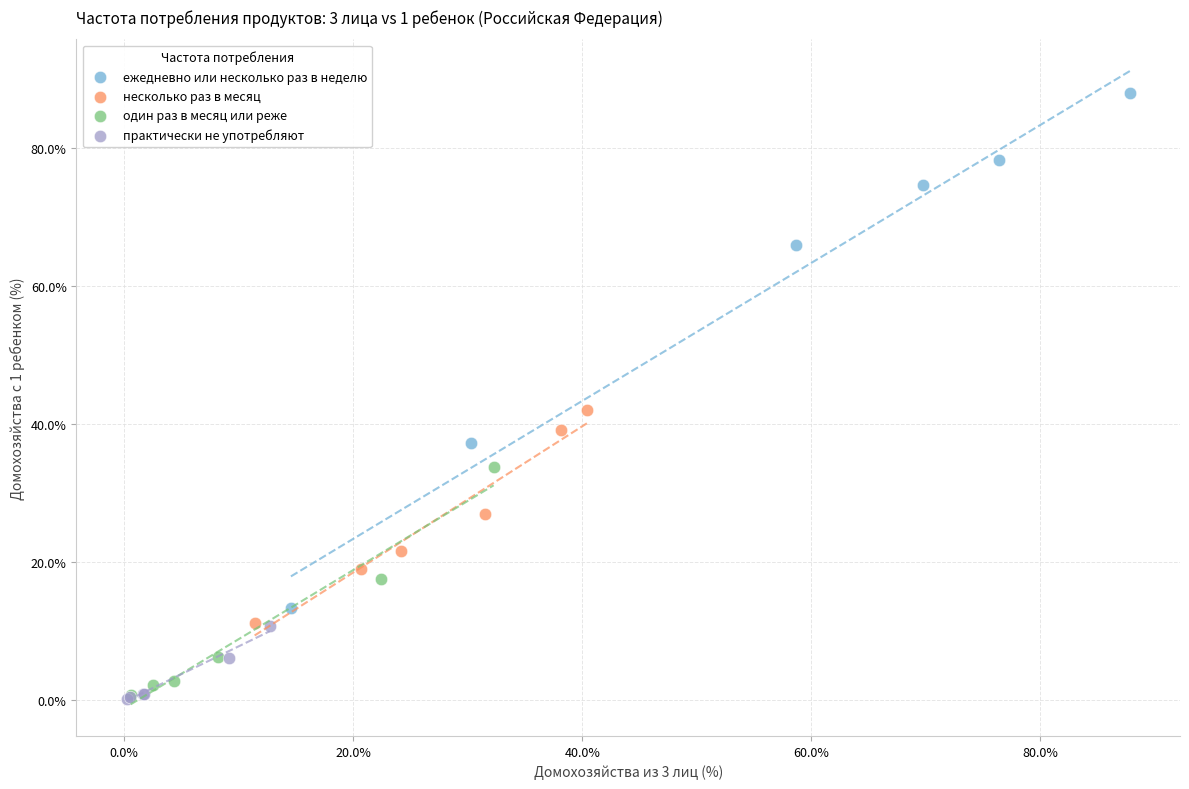

Which series has the largest Y range (max minus min)?

ежедневно или несколько раз в неделю